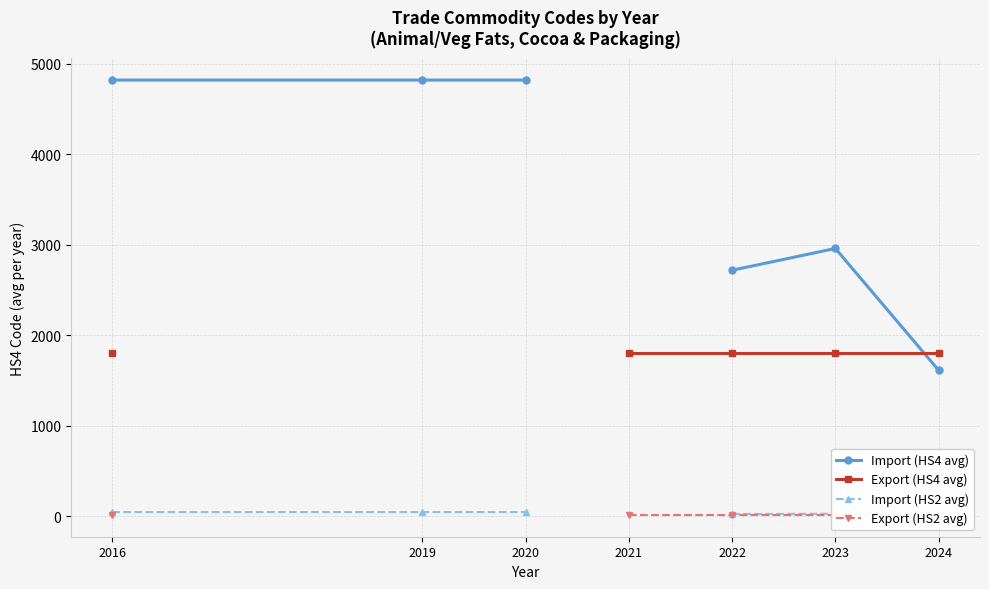

Which series has the widest spread of values?

Import (HS4 avg)